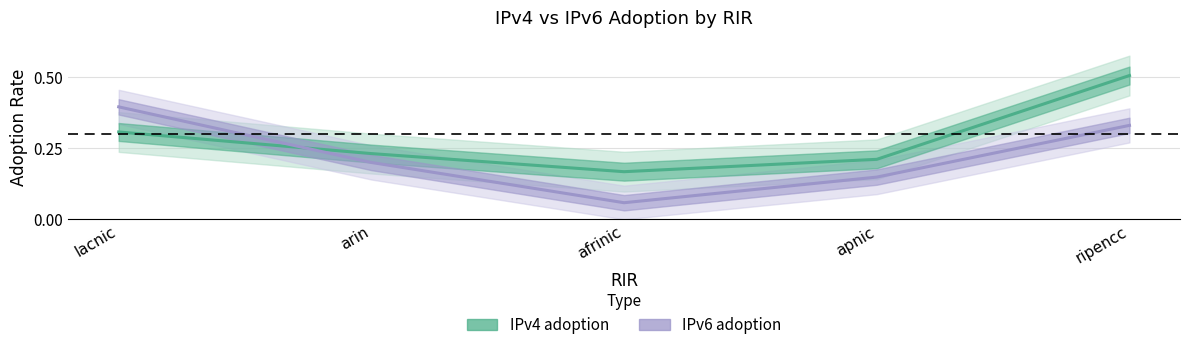

What is the label of the 3rd point from the left?

afrinic